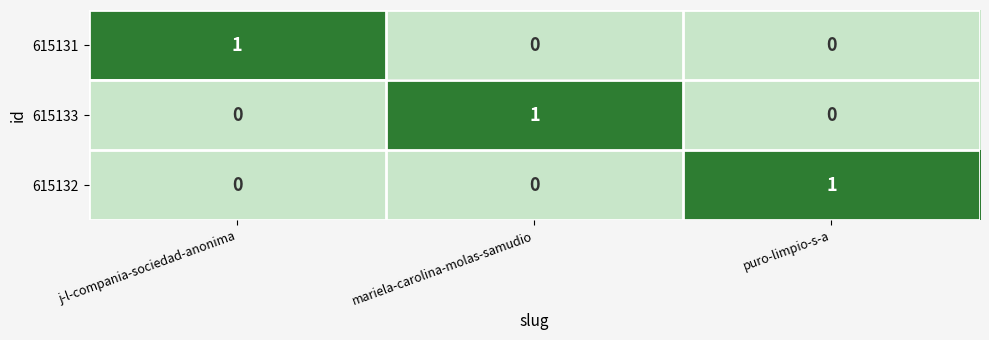

The value of 615133 at j-l-compania-sociedad-anonima is 0. True or false?

True